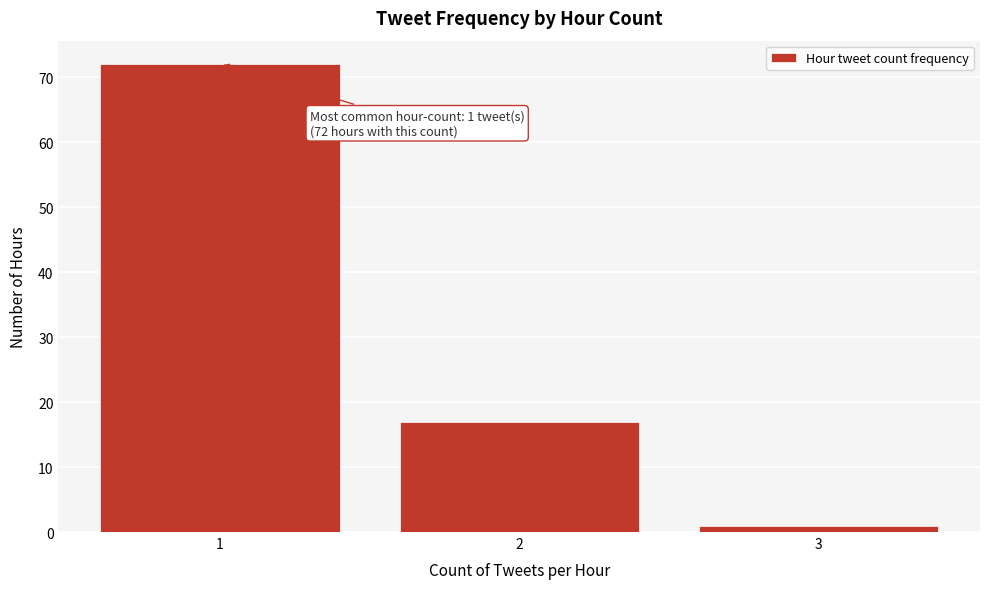

Reading left to right, what are all the values shown in this chart?

1=72	2=17	3=1